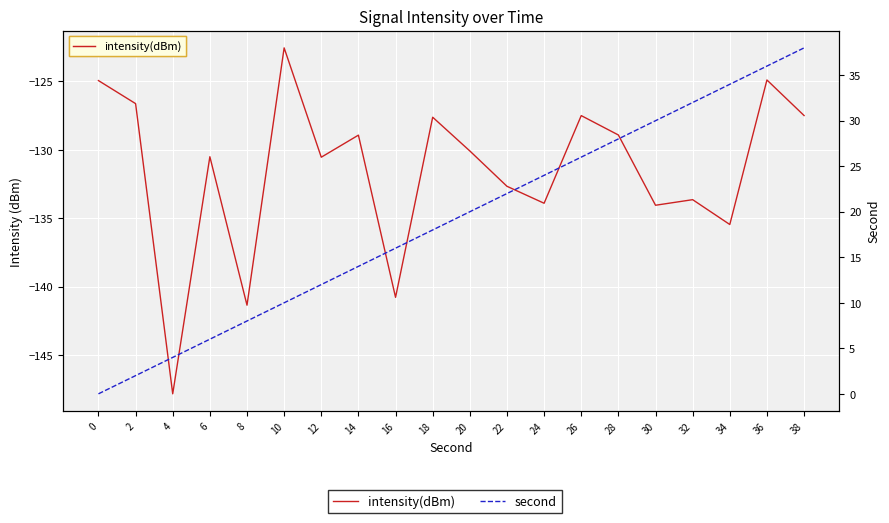

Where is second nearest to the value 19?

18